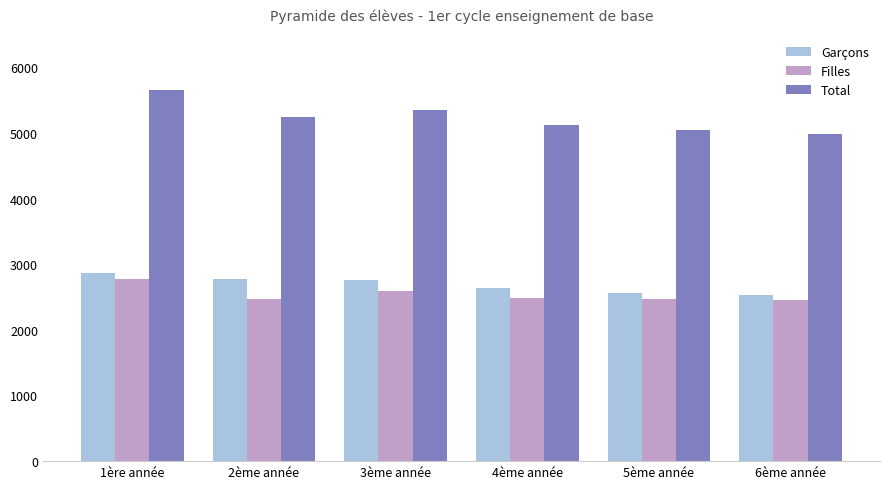

What is the total value across all series at 2ème année?

10498